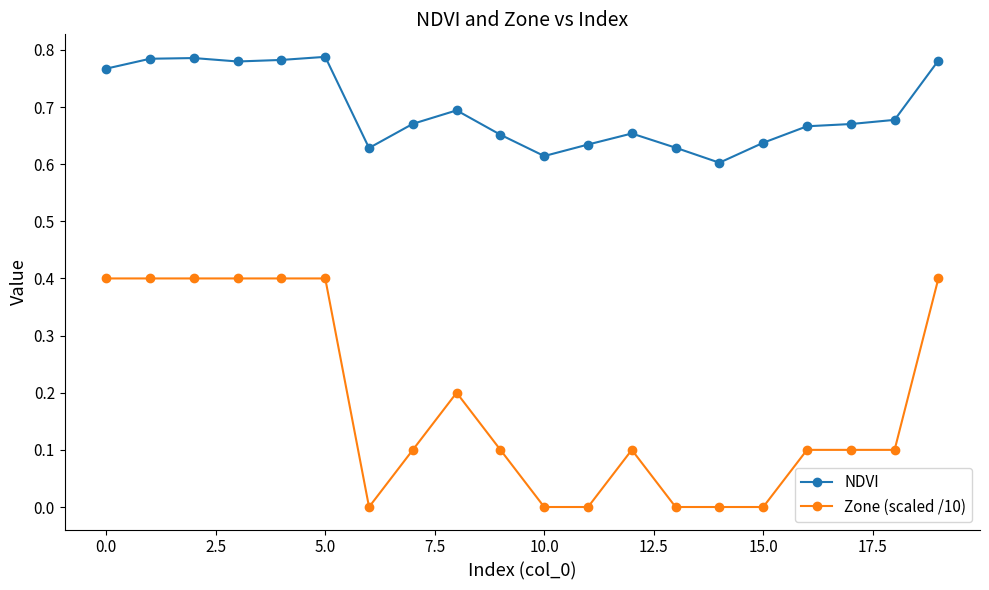

What is the value of the Zone (scaled /10) point at the 13th from the left?

0.1